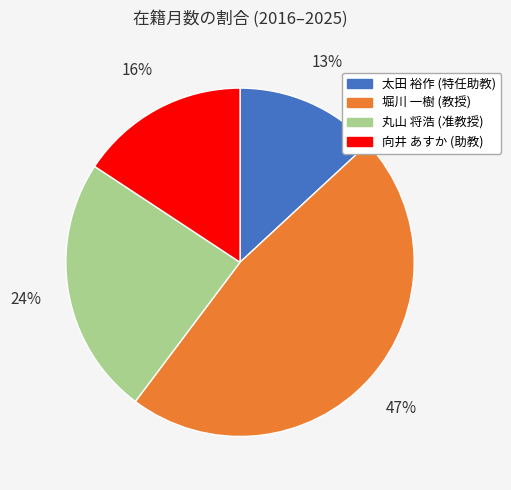

To the nearest percent, what is the difference between the largest and smallest slice percentages?

34%